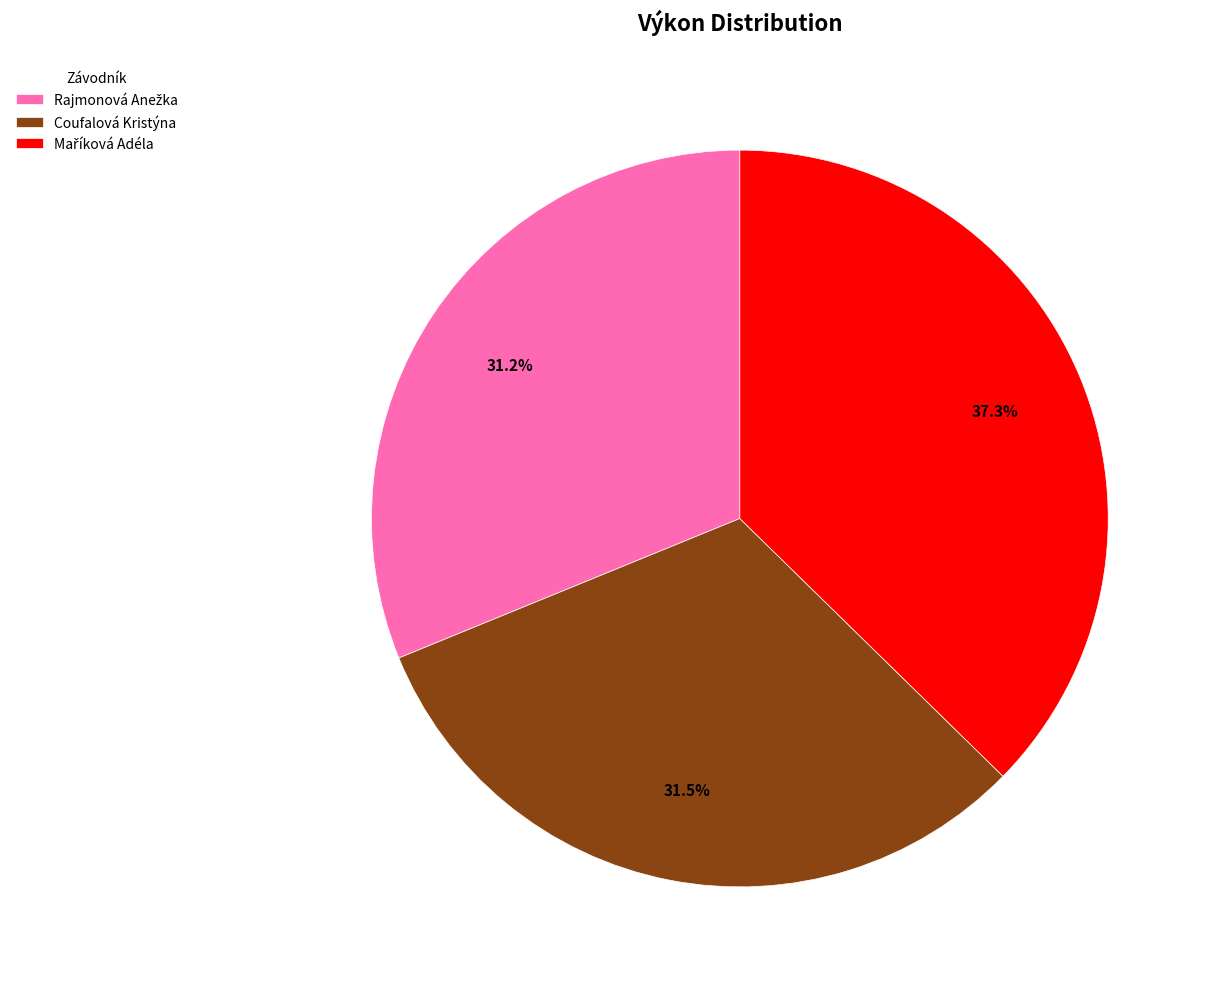

What percentage is NOT represented by Coufalová Kristýna?

68.5%